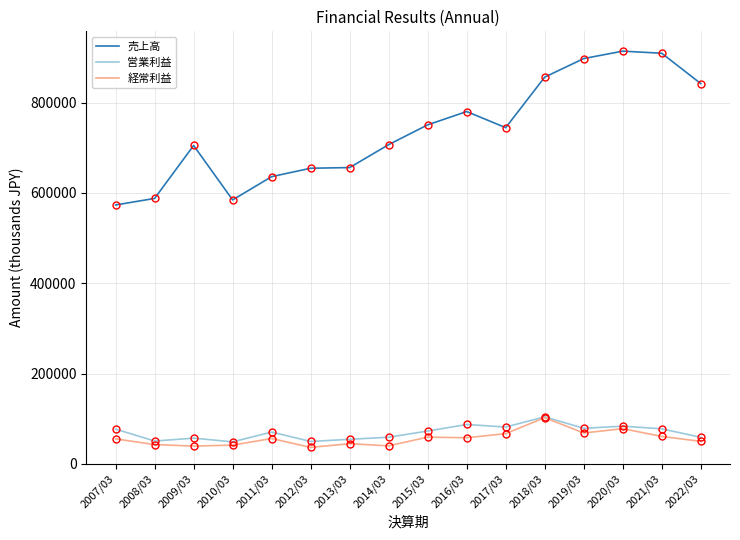

What is the highest value of the 売上高 series?

913775